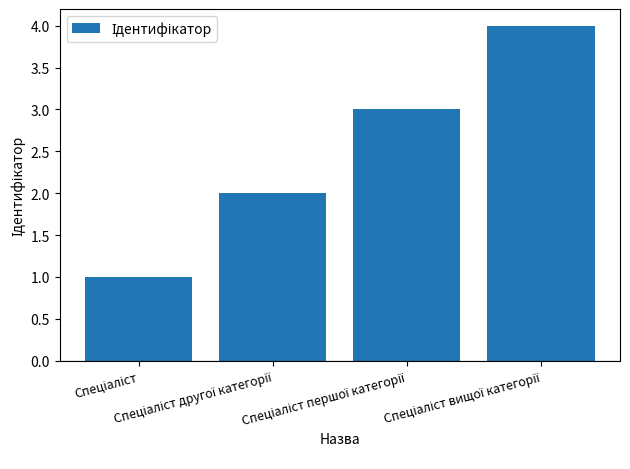

How many values are below 3?

2